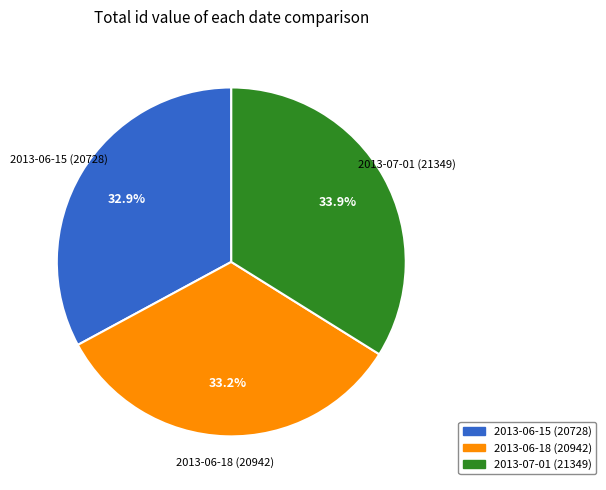

What percentage do 2013-06-15 and 2013-06-18 together represent?

66.1%